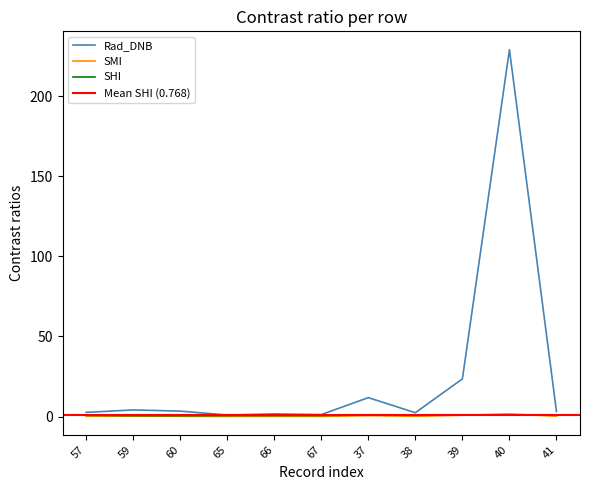

Reading left to right, what are all the values shown in this chart?

Rad_DNB: 2.6	4.1	3.4	1.0	1.6	1.2	11.8	2.4	23.5	229.0	3.2
SMI: 0.2	0.3	0.2	0.1	0.1	0.1	0.6	0.2	0.8	1.7	0.2
SHI: 0.8	0.6	0.5	0.6	0.7	0.7	1.0	0.8	1.0	1.0	0.8